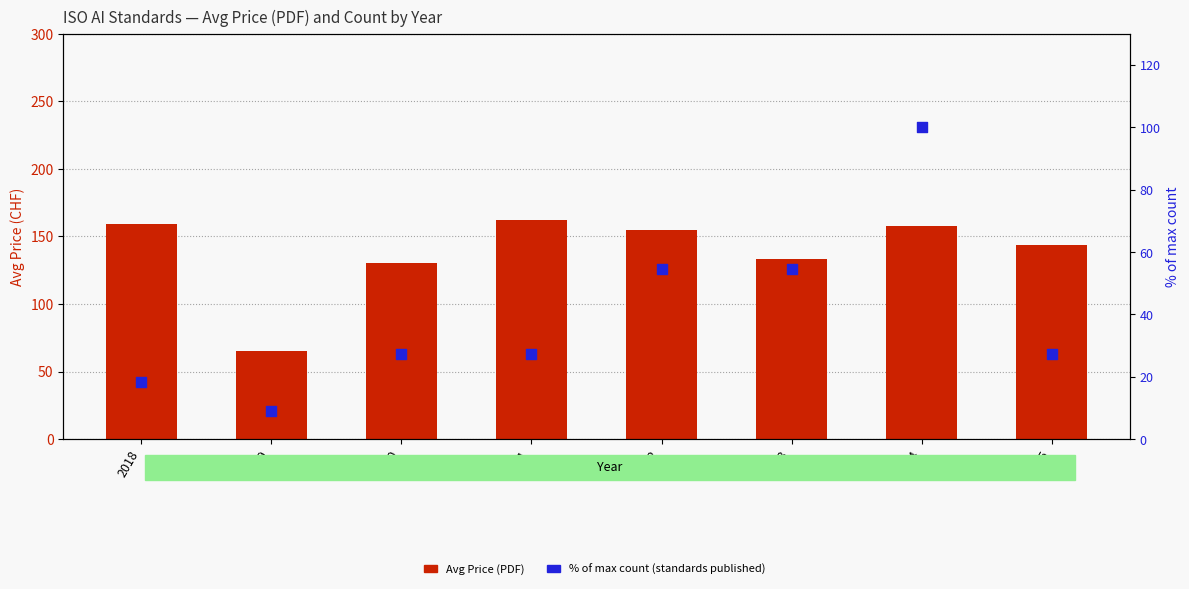

Is the value of Avg Price (PDF) at 2023 greater than the value of % of max count at 2022?

Yes